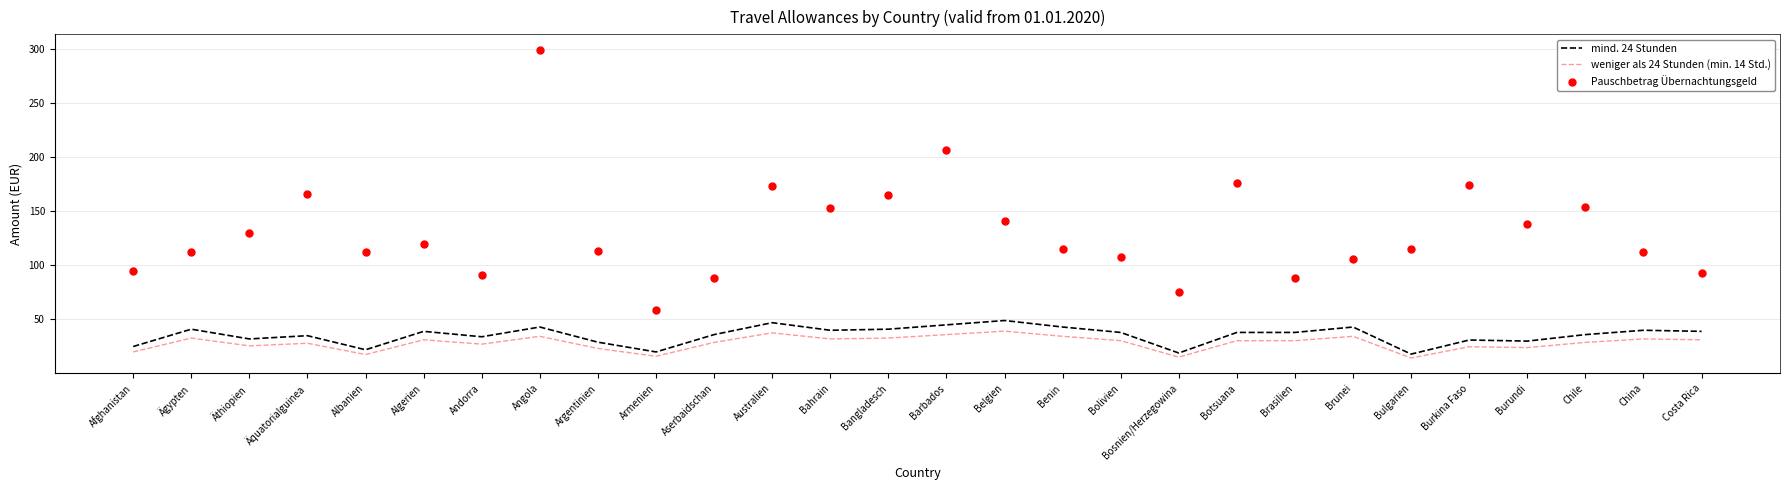

What are all the series names shown in the legend?

mind. 24 Stunden, weniger als 24 Stunden (min. 14 Std.), Pauschbetrag Übernachtungsgeld